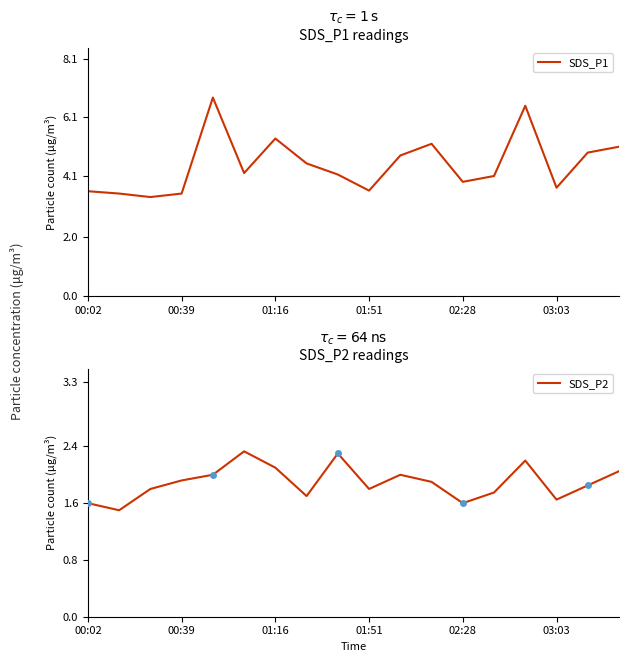

True or false: SDS_P1 has a value of 1.2 at 02:28.

False